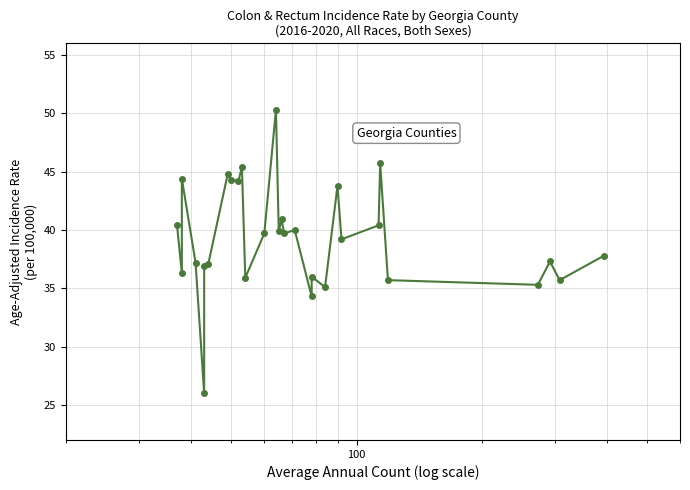

How many lines are shown in the chart?

1